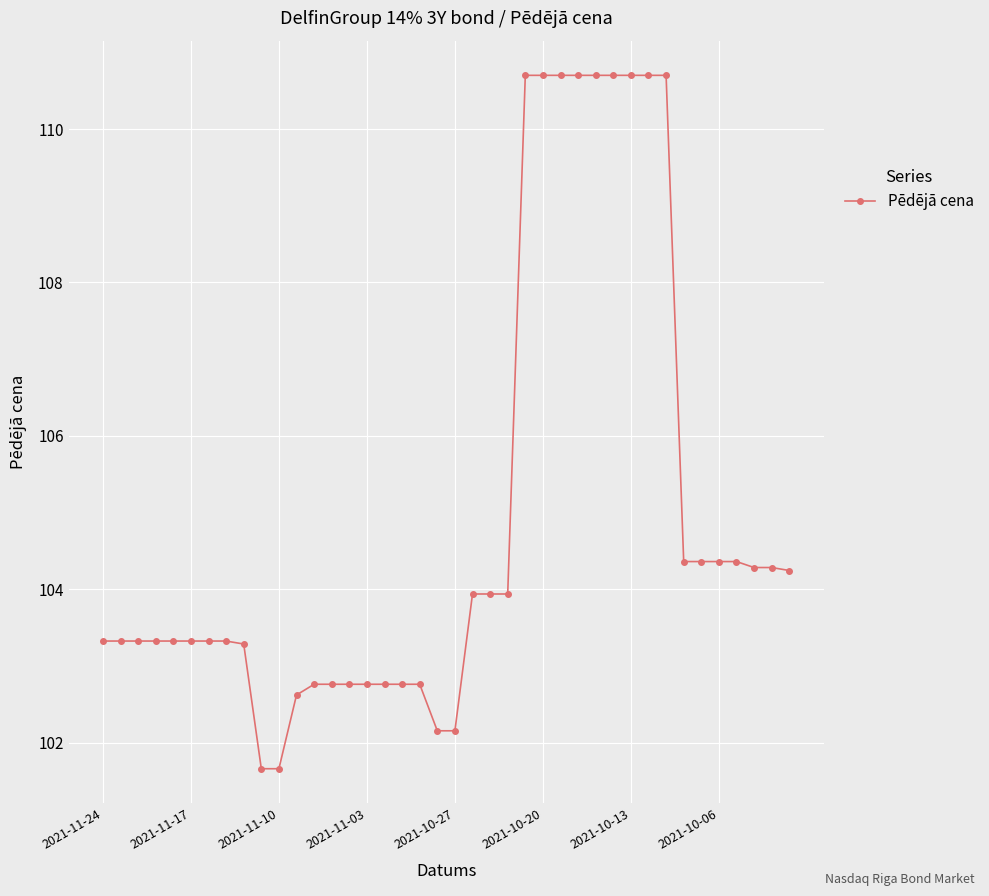

What is the minimum value shown in the chart?

101.7